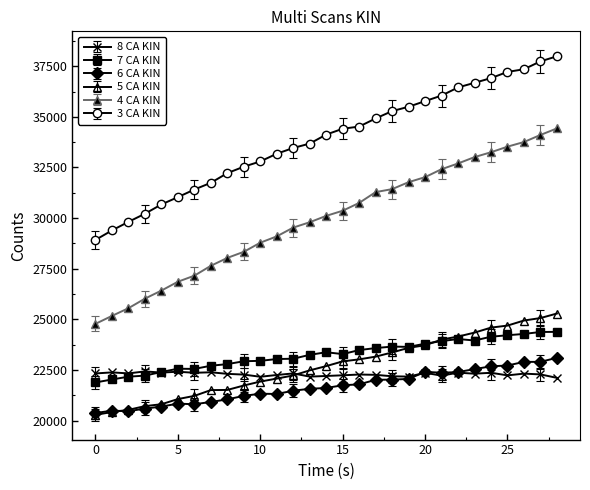

Rank the series by their maximum value, from highest to lowest.

3 CA KIN, 4 CA KIN, 5 CA KIN, 7 CA KIN, 6 CA KIN, 8 CA KIN